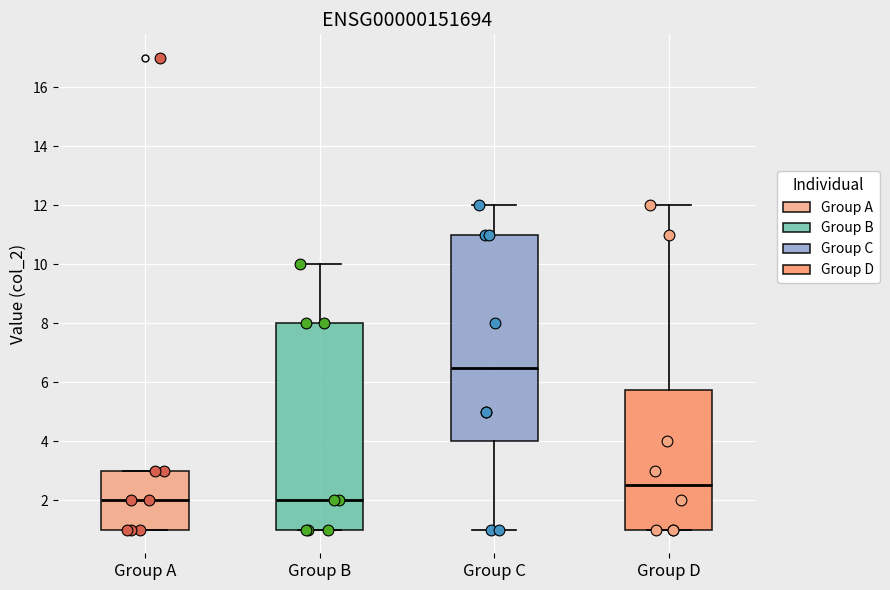

Reading left to right, transcribe this box plot: for each box, give where its median line is, the range the box spans, and where its two whiskers end, as read against the y-axis. The values are not printed on the chart, so give them approximately, as read against the axis.

Group A: median 2.0, box 1.0 to 3.0, whiskers 1.0 to 3.0
Group B: median 2.0, box 1.0 to 8.0, whiskers 1.0 to 10.0
Group C: median 6.6, box 4.0 to 11.0, whiskers 1.0 to 12.0
Group D: median 2.6, box 1.0 to 5.8, whiskers 1.0 to 12.0